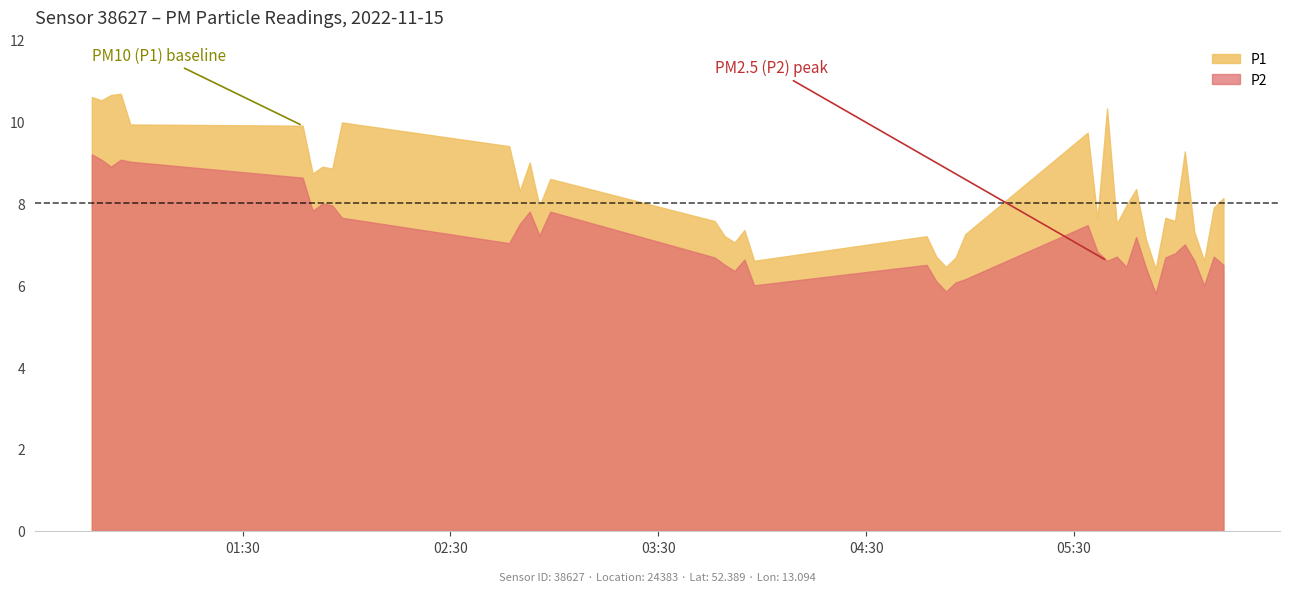

List the labels in order of P1 value, smallest first.

32, 22, 19, 37, 23, 21, 17, 31, 16, 20, 24, 36, 18, 28, 15, 34, 26, 33, 38, 13, 29, 39, 11, 30, 14, 6, 8, 7, 12, 35, 10, 25, 5, 4, 9, 27, 1, 0, 2, 3